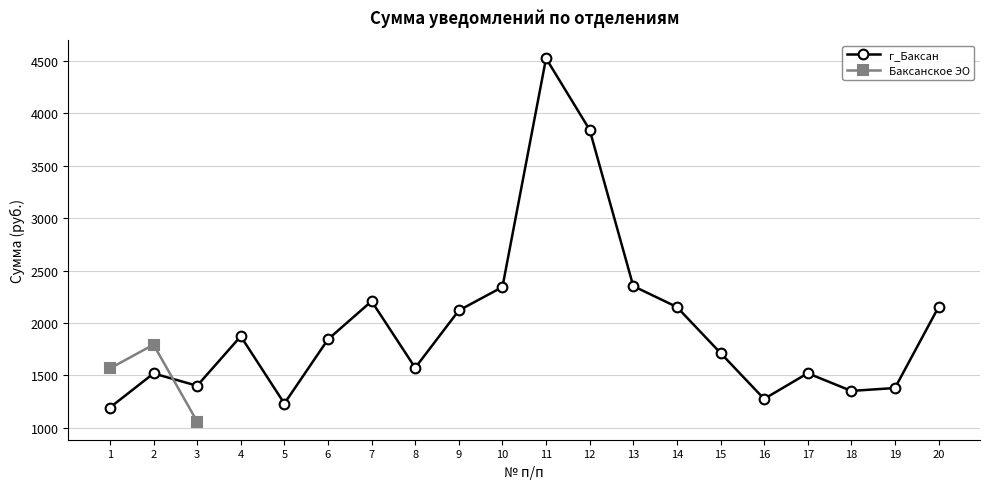

How many data points are above 1842?

10